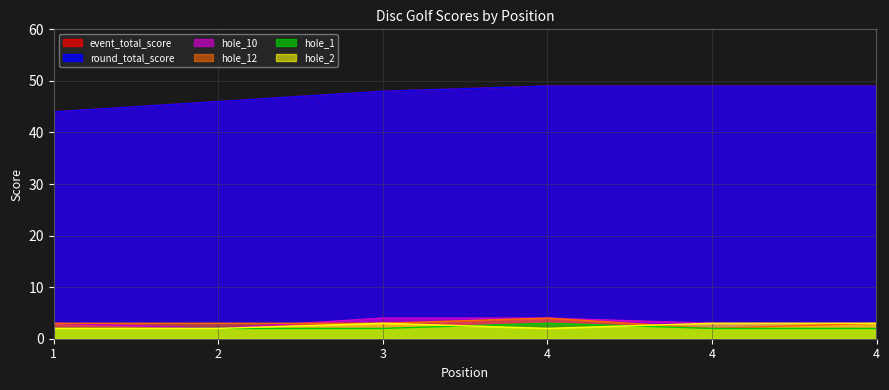

True or false: hole_2 and event_total_score intersect in this chart.

False